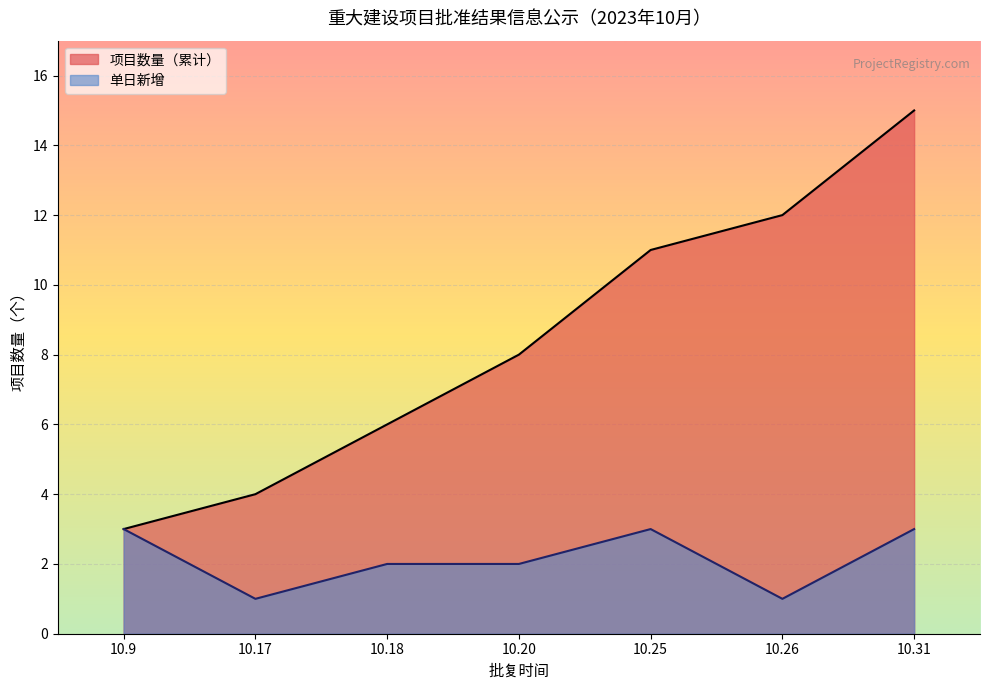

List the series in order of their peak value, highest first.

项目数量（累计）, 单日新增